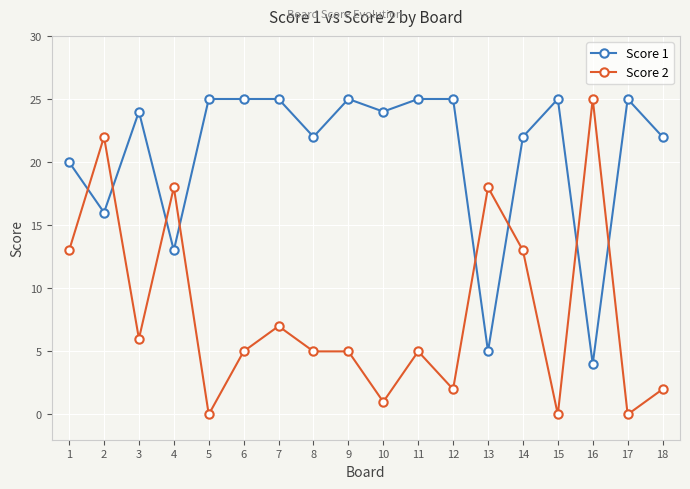

What is the difference between the second highest and second lowest values in the Score 2 series?

22